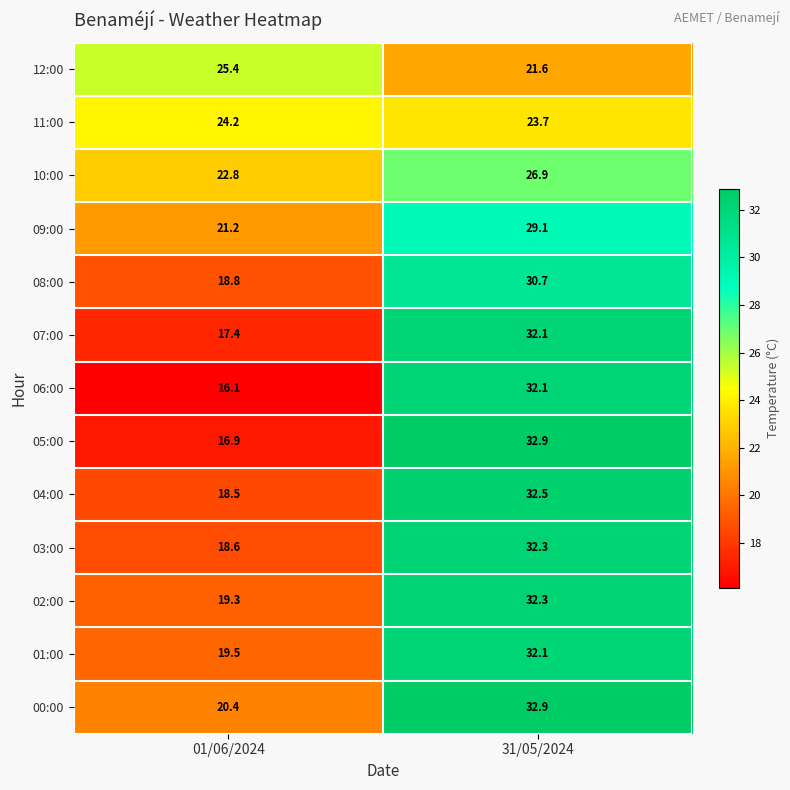

The 10:00 series shows 9.8 at 31/05/2024. True or false?

False